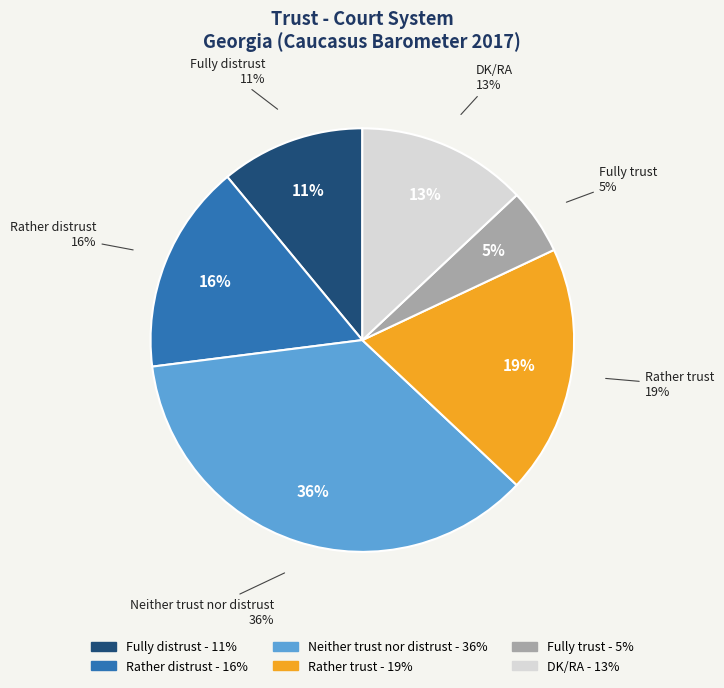

To the nearest percent, what percentage of the pie is Rather trust?

19%